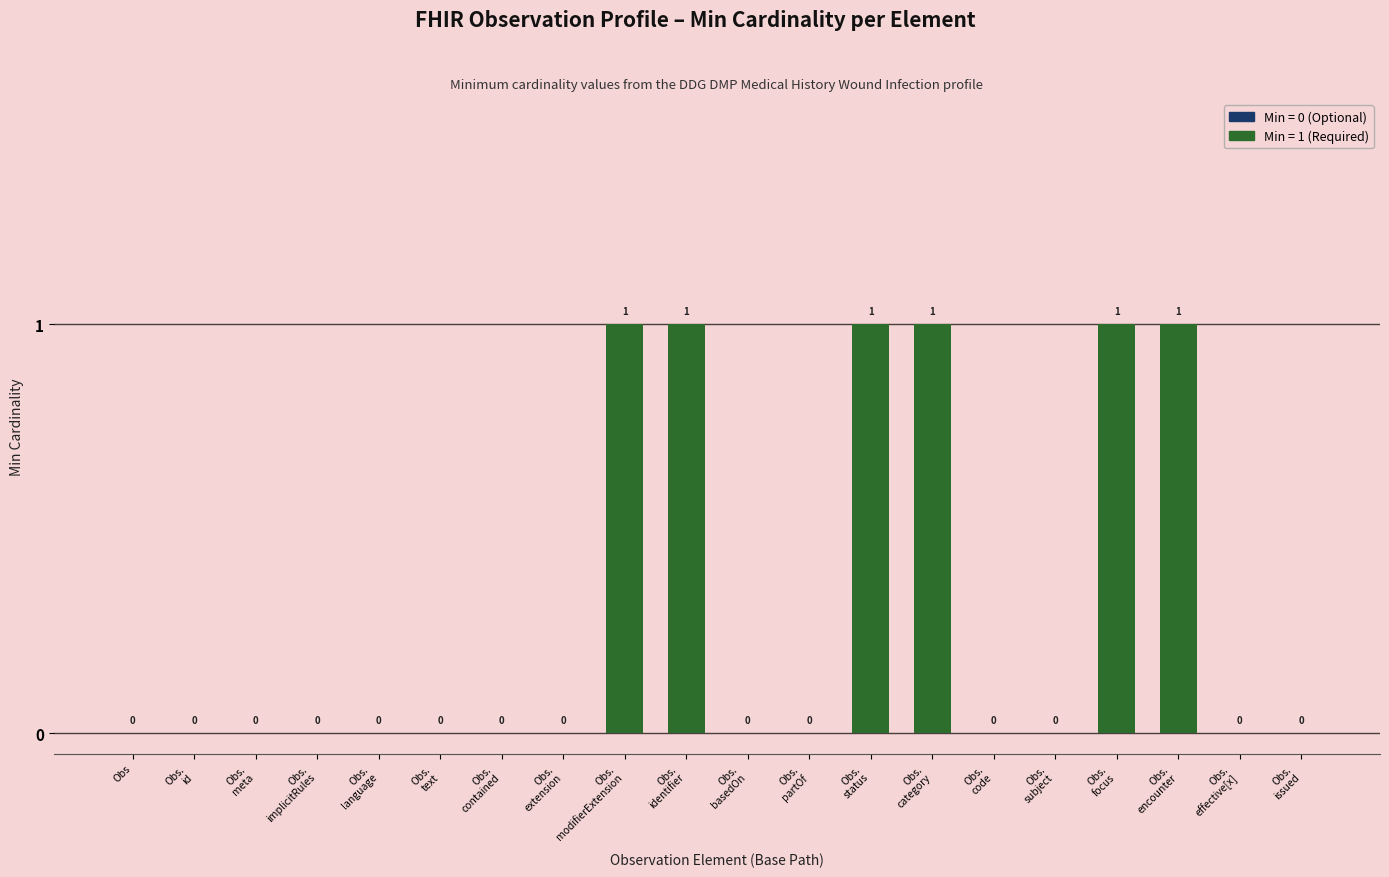

Reading left to right, transcribe all the data shown in this chart.

0	0	0	0	0	0	0	0	1	1	0	0	1	1	0	0	1	1	0	0